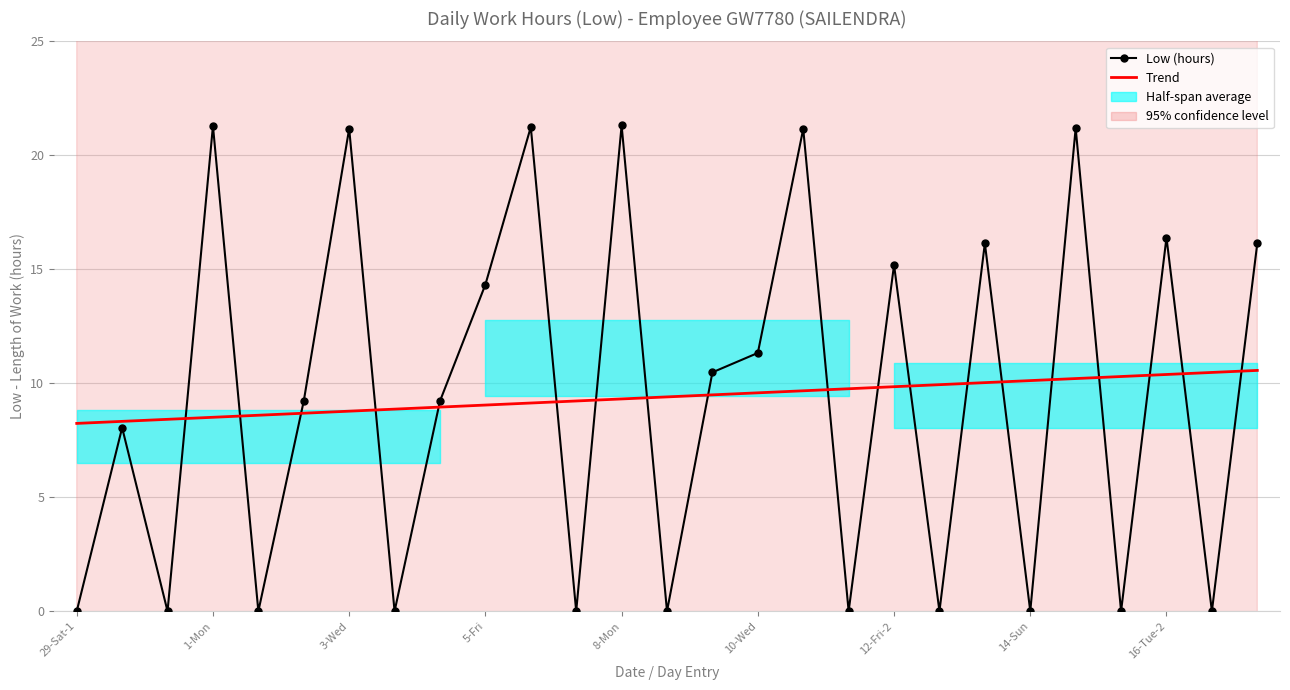

Which label corresponds to the smallest value in the chart?

29-Sat-1